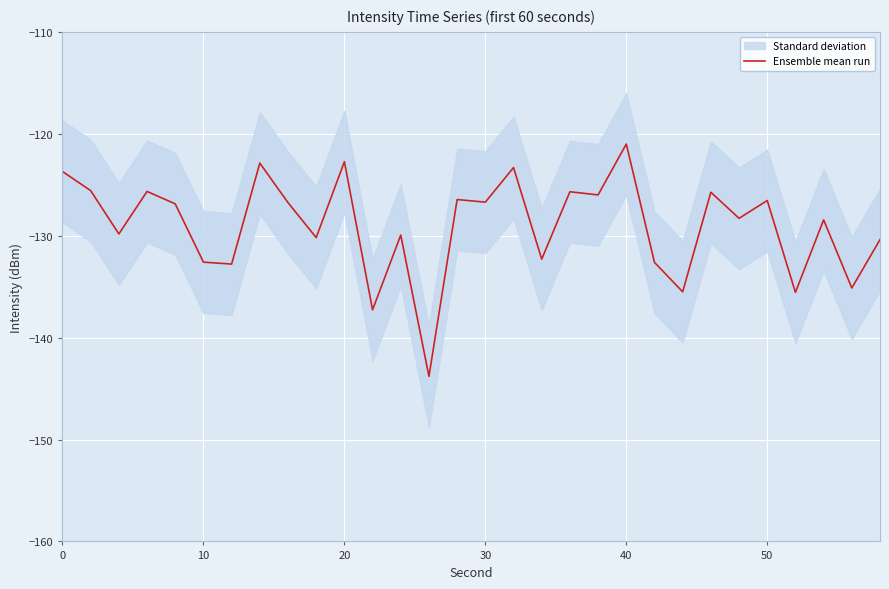

Reading left to right, extract all data points from this chart.

-123.7	-125.6	-129.8	-125.7	-126.9	-132.6	-132.8	-122.9	-126.8	-130.2	-122.7	-137.3	-129.9	-143.8	-126.5	-126.7	-123.3	-132.3	-125.7	-126.0	-121.0	-132.6	-135.5	-125.7	-128.3	-126.5	-135.6	-128.4	-135.1	-130.4